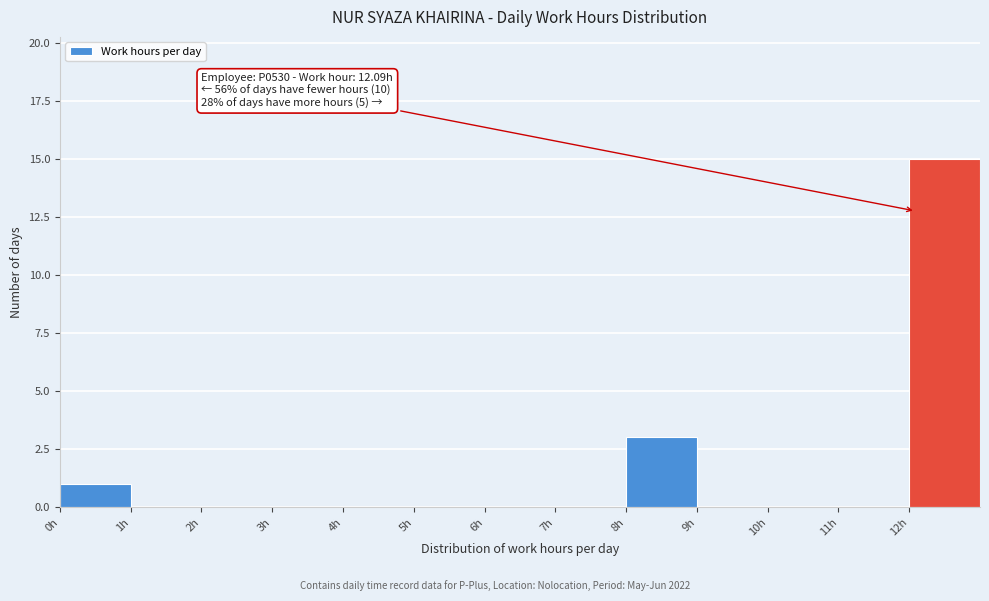

Over which range of the x-axis is the bar tallest?

12 to 13